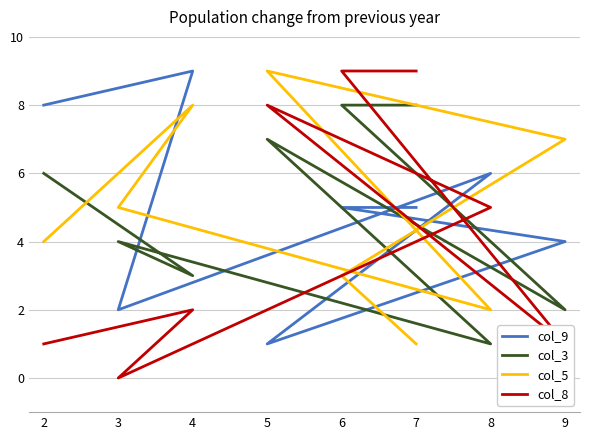

Reading right to left, transcribe all the data shown in this chart.

col_9: 8	9	2	6	1	4	5	5
col_3: 6	3	4	1	7	2	8	8
col_5: 4	8	5	2	9	7	3	1
col_8: 1	2	0	5	8	1	9	9